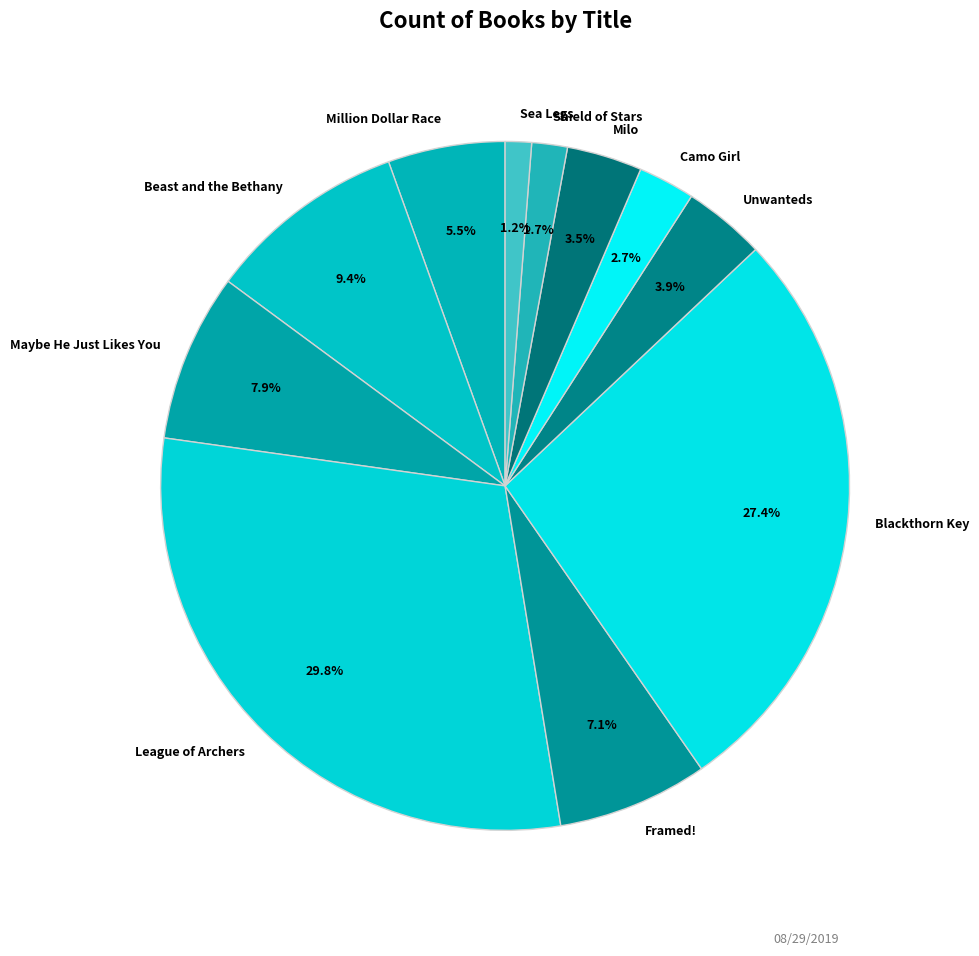

True or false: Blackthorn Key accounts for 32% of the total.

False